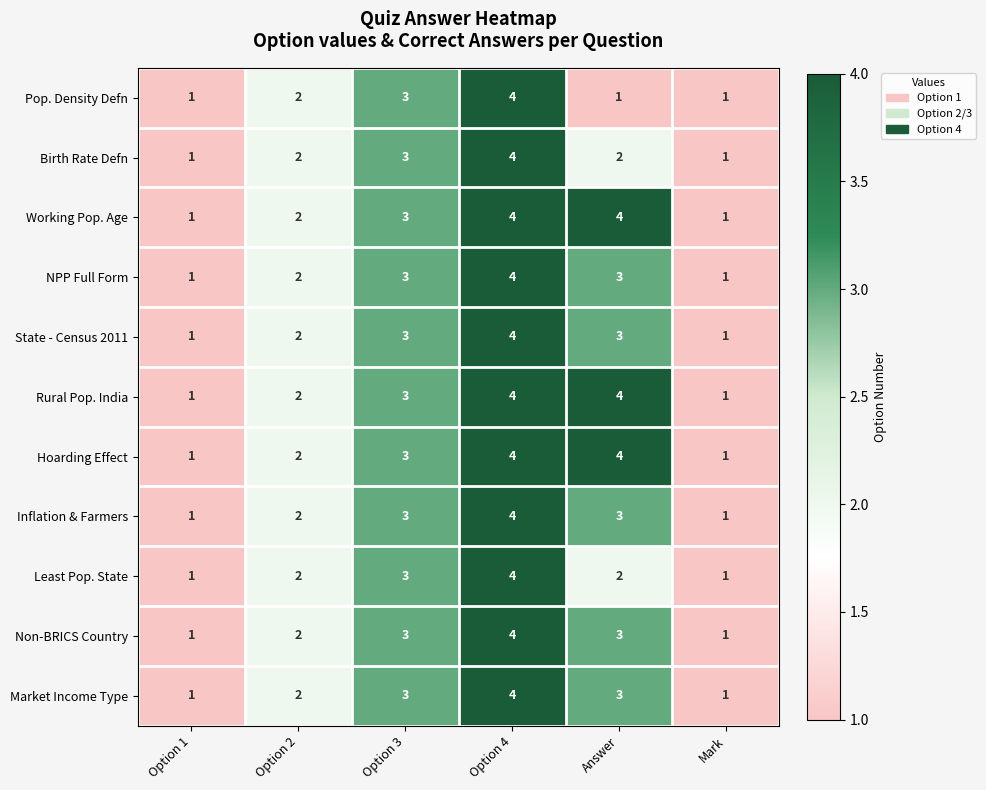

The Rural Pop. India series shows 3 at Option 2. True or false?

False